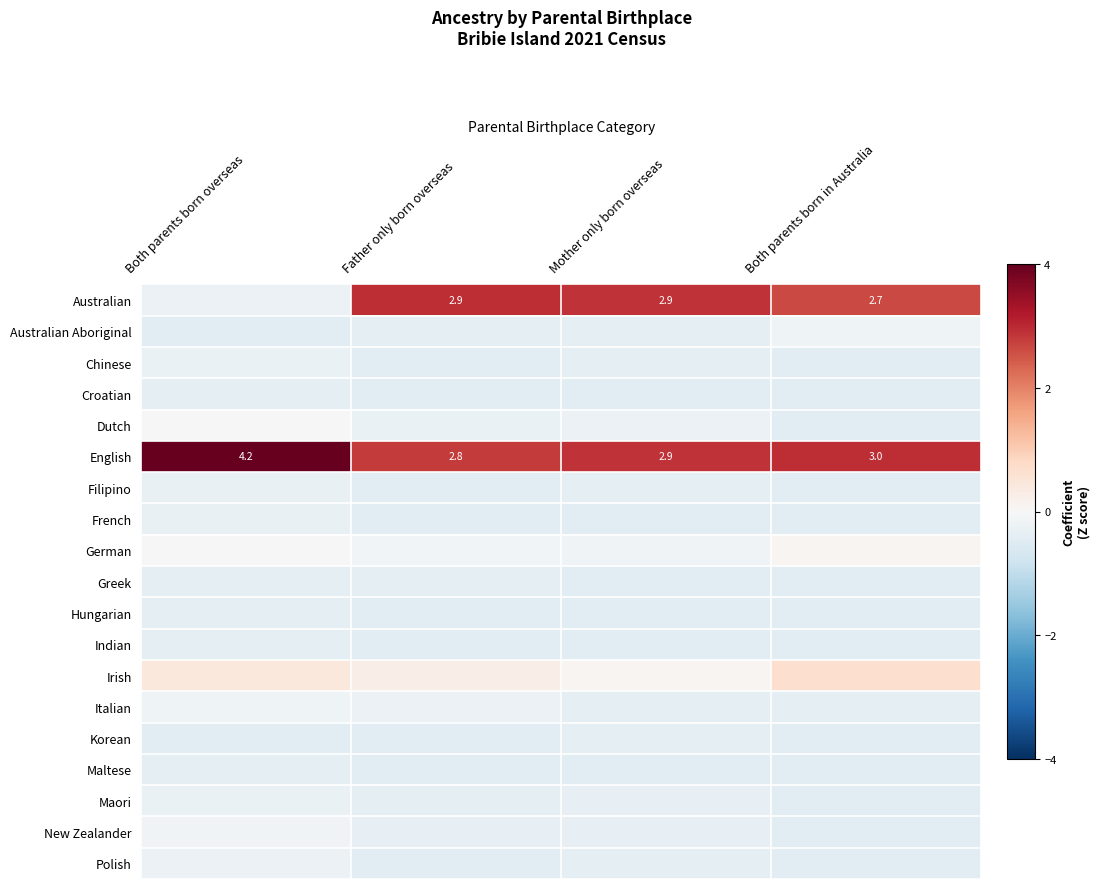

Where is English nearest to the value 3?

Both parents born in Australia